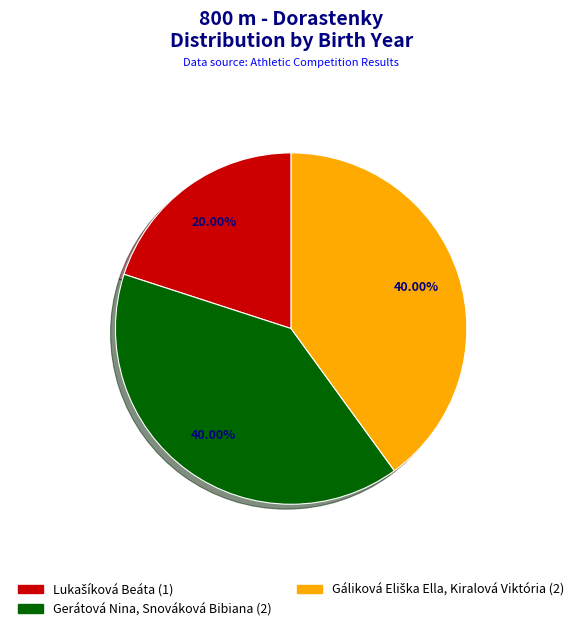

How many slices are in this pie chart?

3